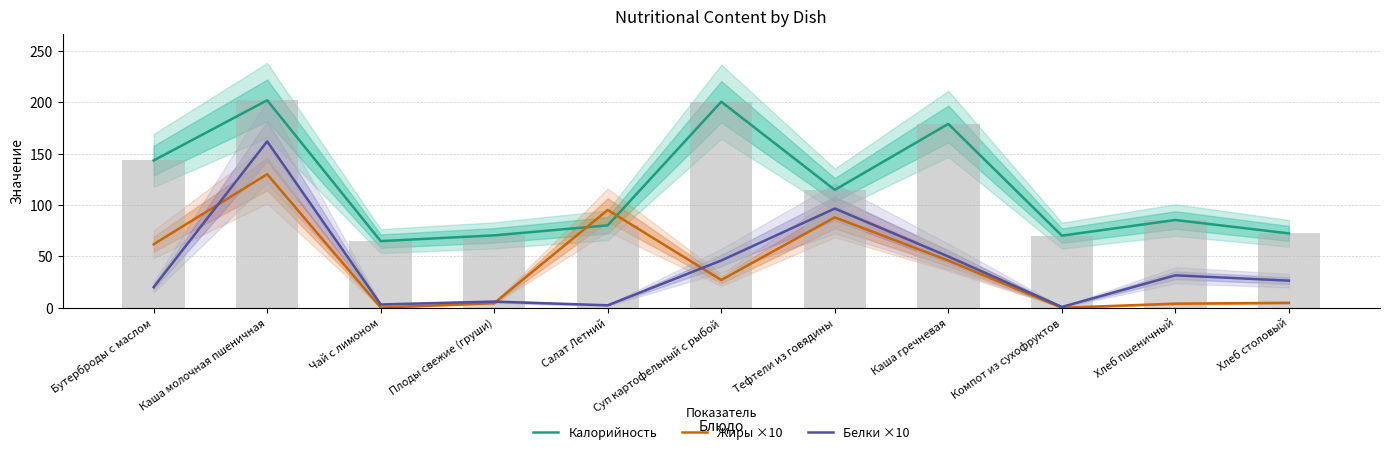

What is the label of the 8th bar from the left?

Каша гречневая